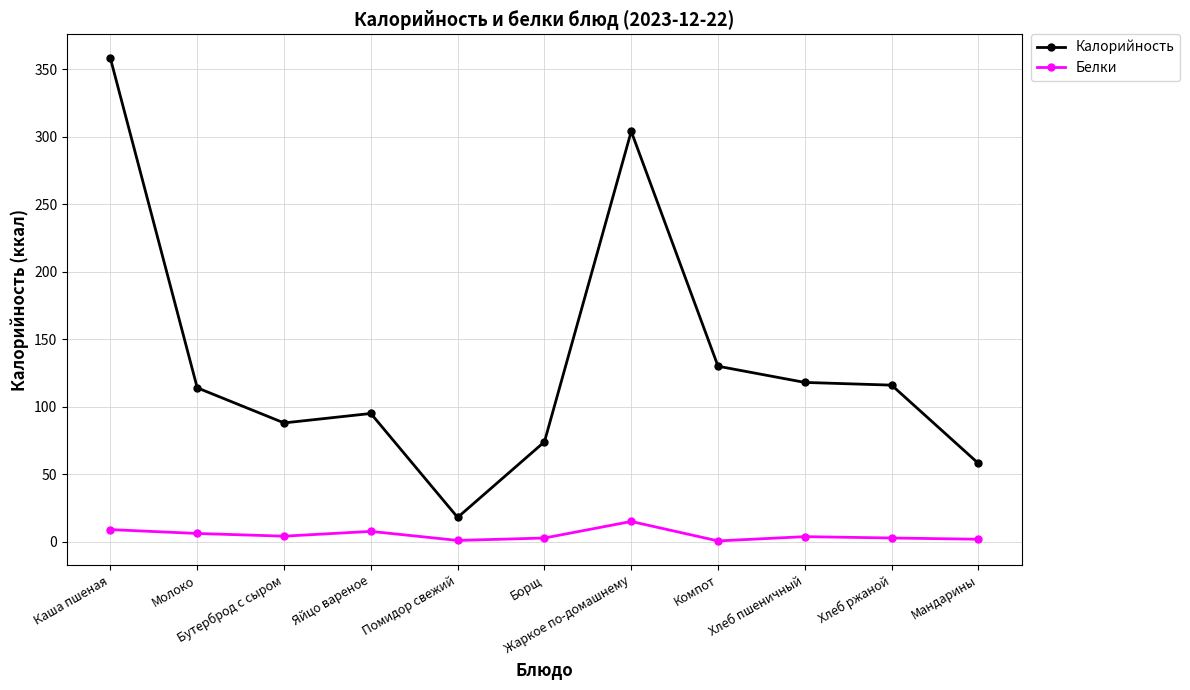

What is the sum of the Белки values at Хлеб пшеничный and Жаркое по-домашнему?

18.8